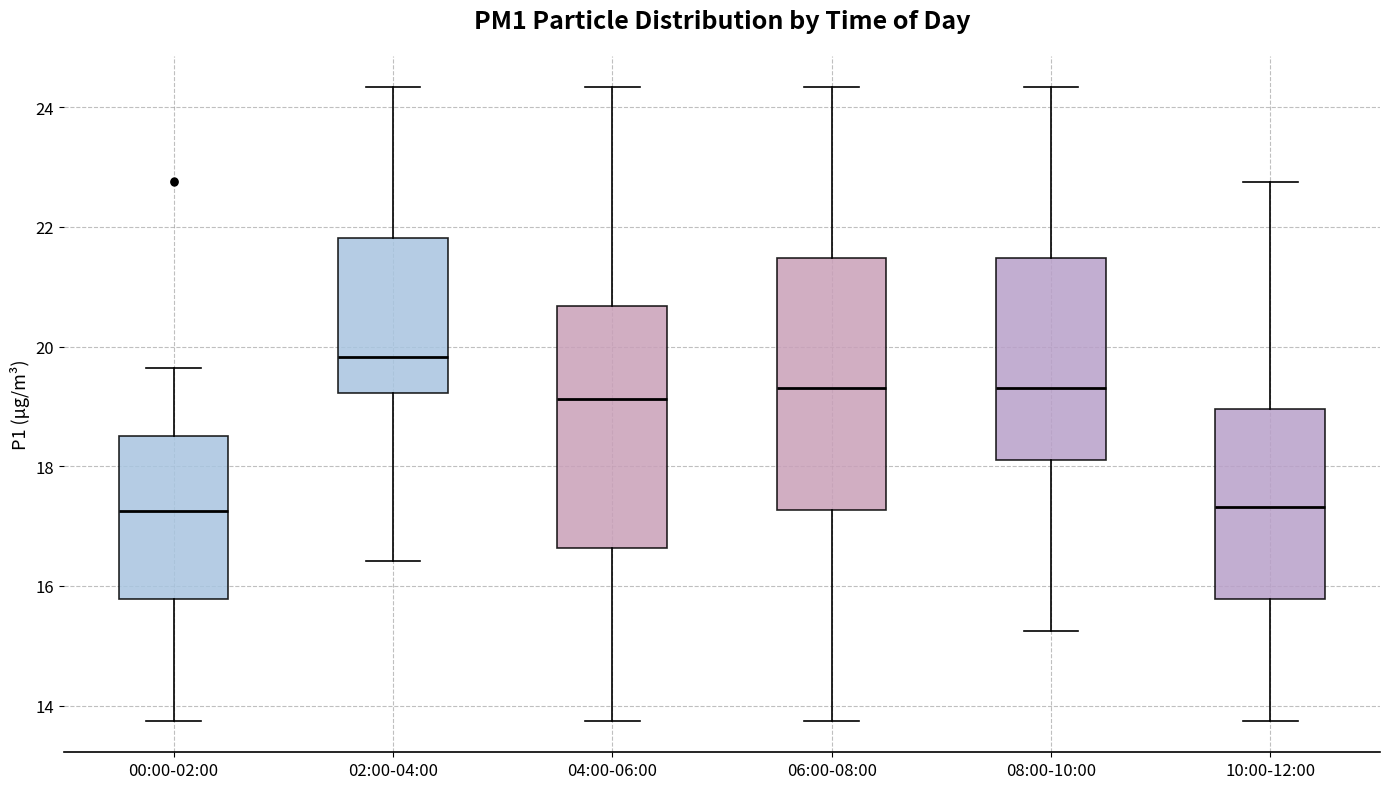

Reading left to right, read every box against the y-axis: the position of its median line, the range the box covers, and the ends of its whiskers. The values are not printed on the chart, so give them approximately, as read against the axis.

00:00-02:00: median 17.2, box 15.8 to 18.6, whiskers 13.8 to 19.6
02:00-04:00: median 19.8, box 19.2 to 21.8, whiskers 16.4 to 24.4
04:00-06:00: median 19.2, box 16.6 to 20.6, whiskers 13.8 to 24.4
06:00-08:00: median 19.4, box 17.2 to 21.4, whiskers 13.8 to 24.4
08:00-10:00: median 19.4, box 18.2 to 21.4, whiskers 15.2 to 24.4
10:00-12:00: median 17.4, box 15.8 to 19.0, whiskers 13.8 to 22.8